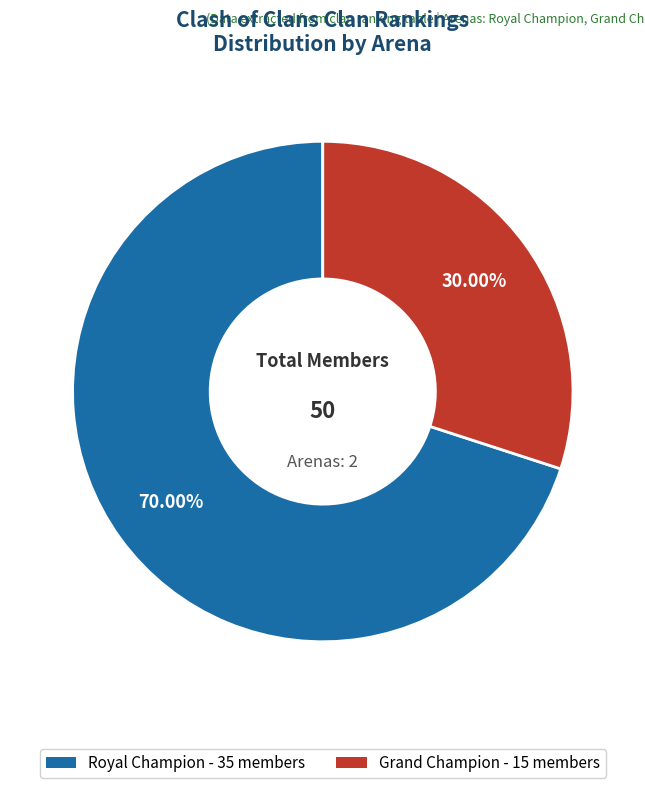

Which category has the biggest portion of the pie?

Royal Champion